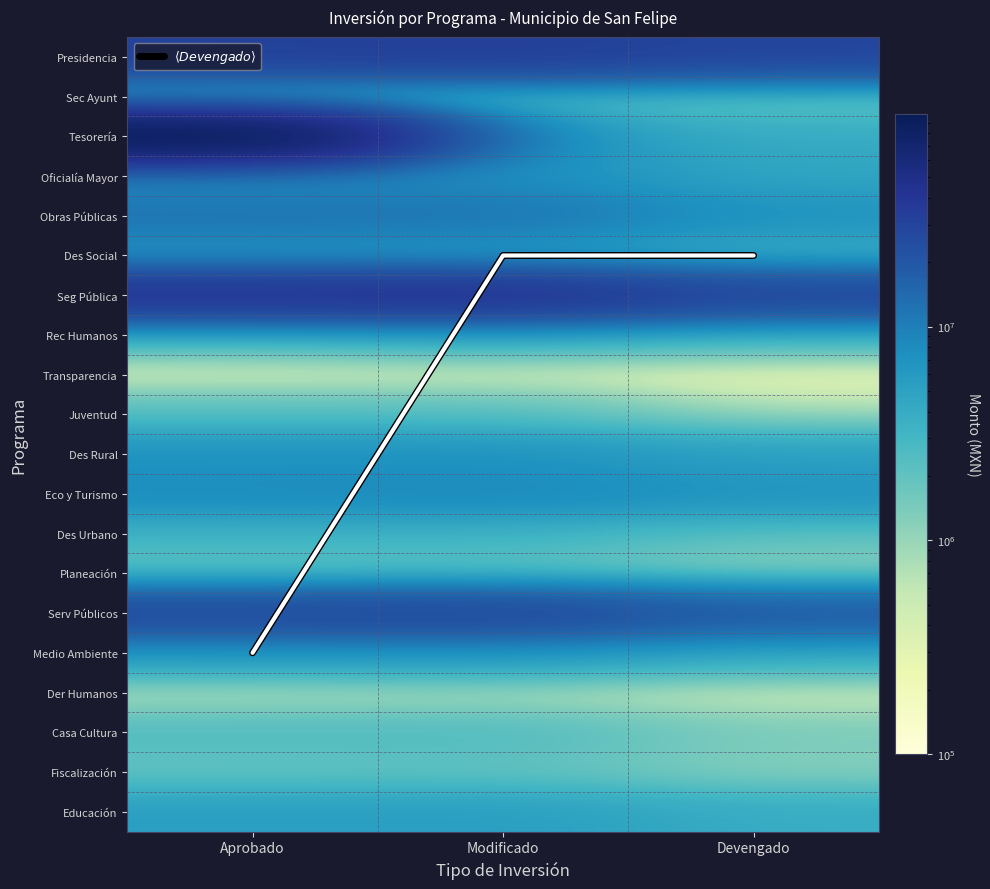

What is the smallest value displayed?

5.0